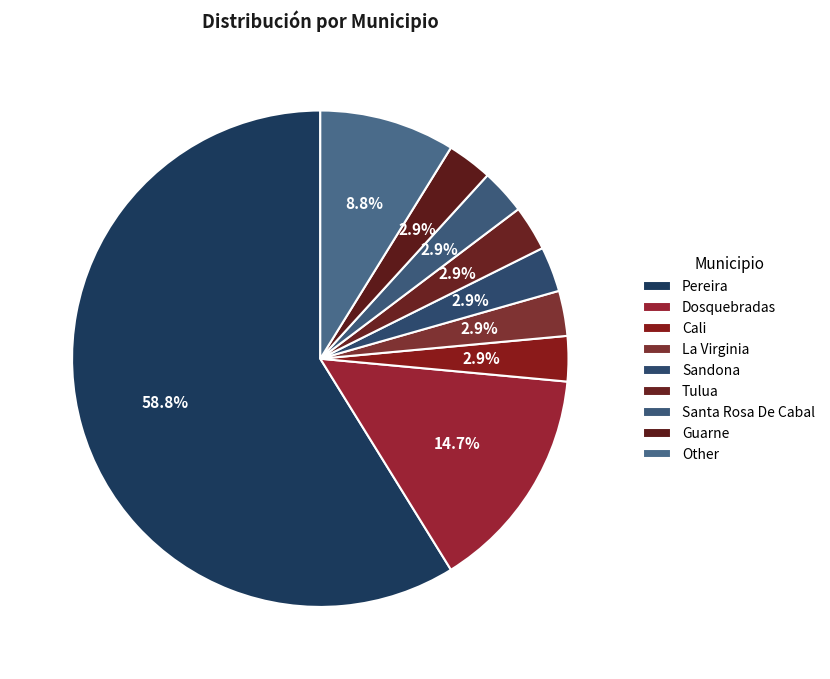

To the nearest percent, what is the difference between the Other and Guarne slice percentages?

6%